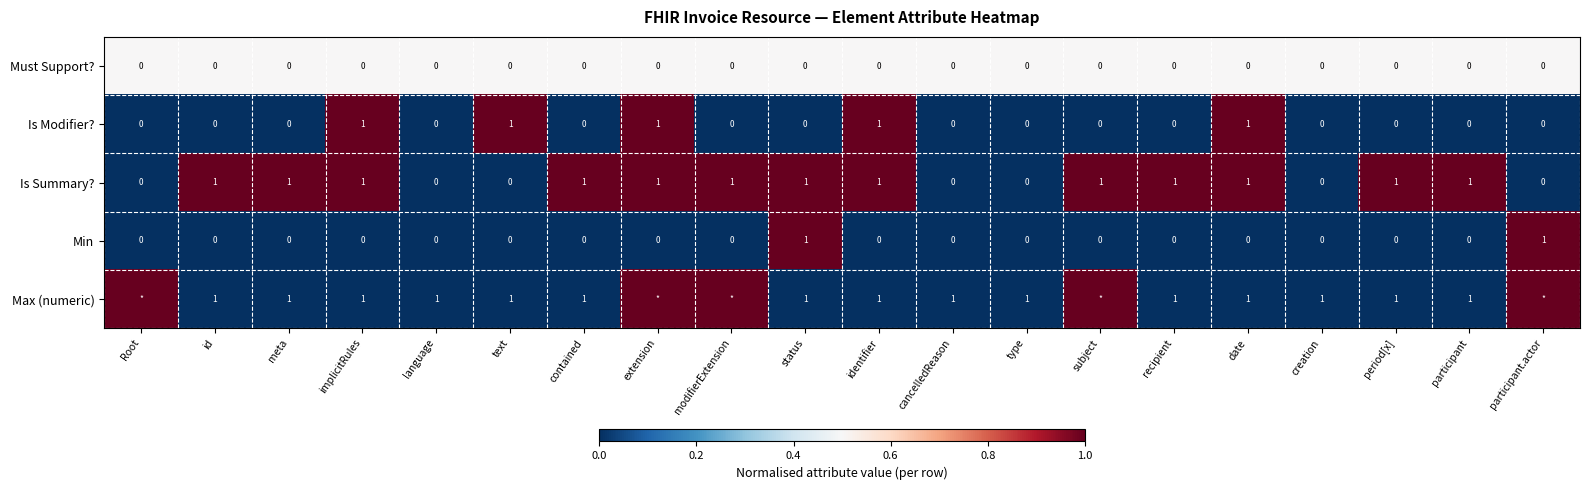

How many distinct data groups are displayed?

5